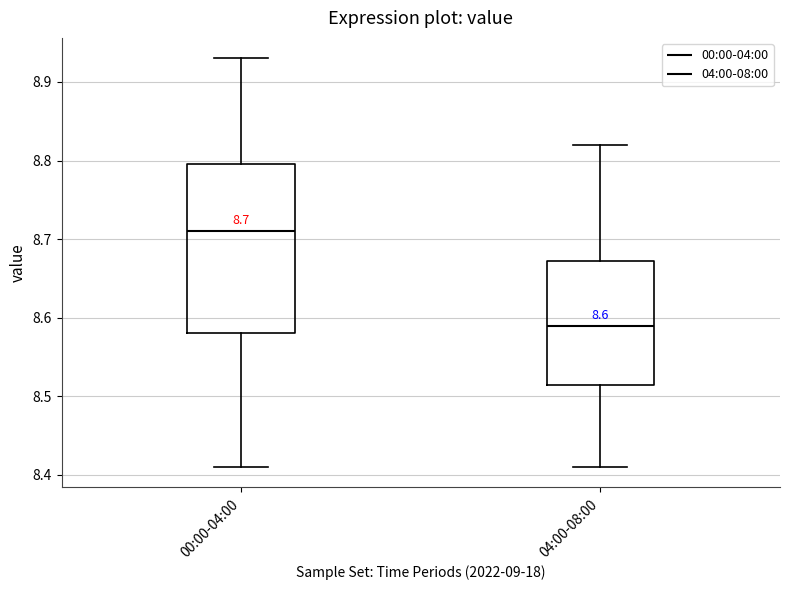

Which box's median line is the lowest?

04:00-08:00